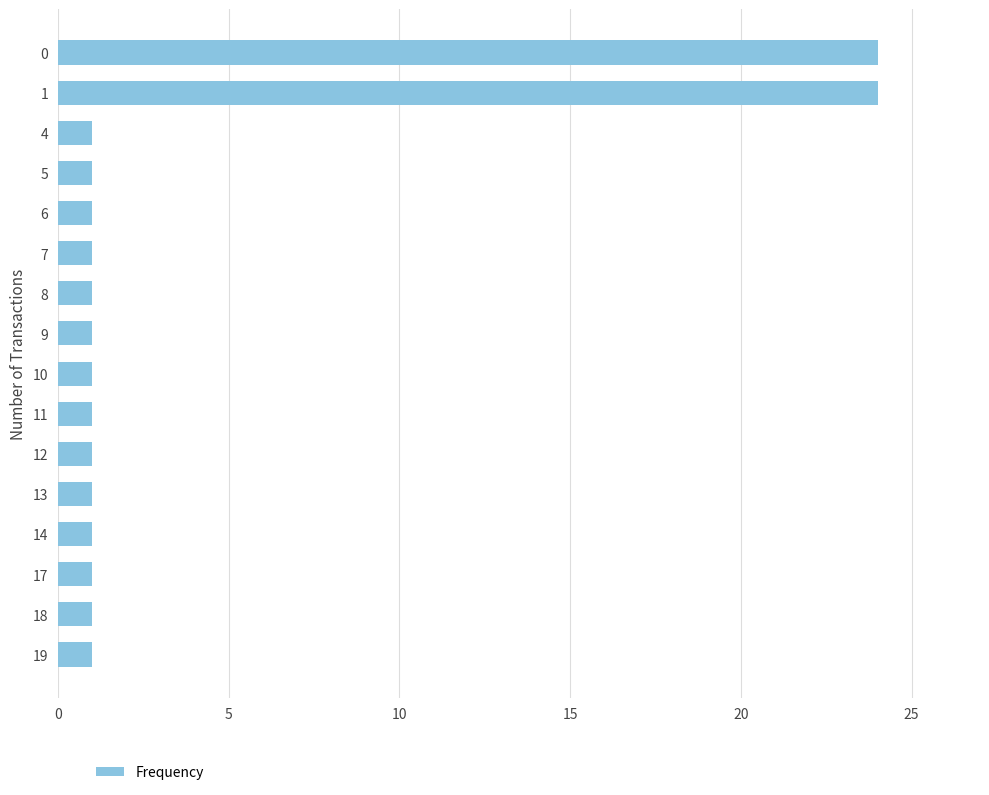

What is the difference between the second highest and second lowest values?

23